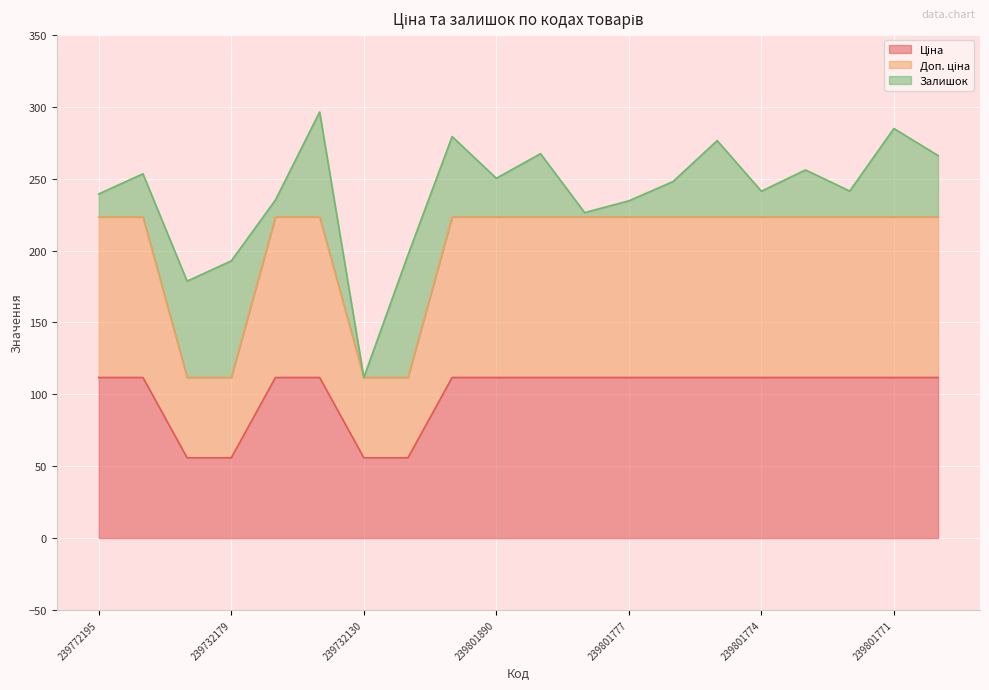

Where does the Ціна series first go above 111?

239772195